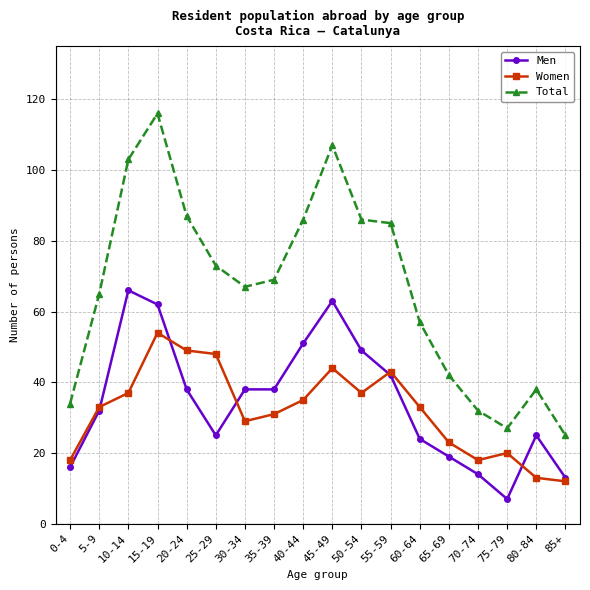

How many categories are shown in the chart?

18